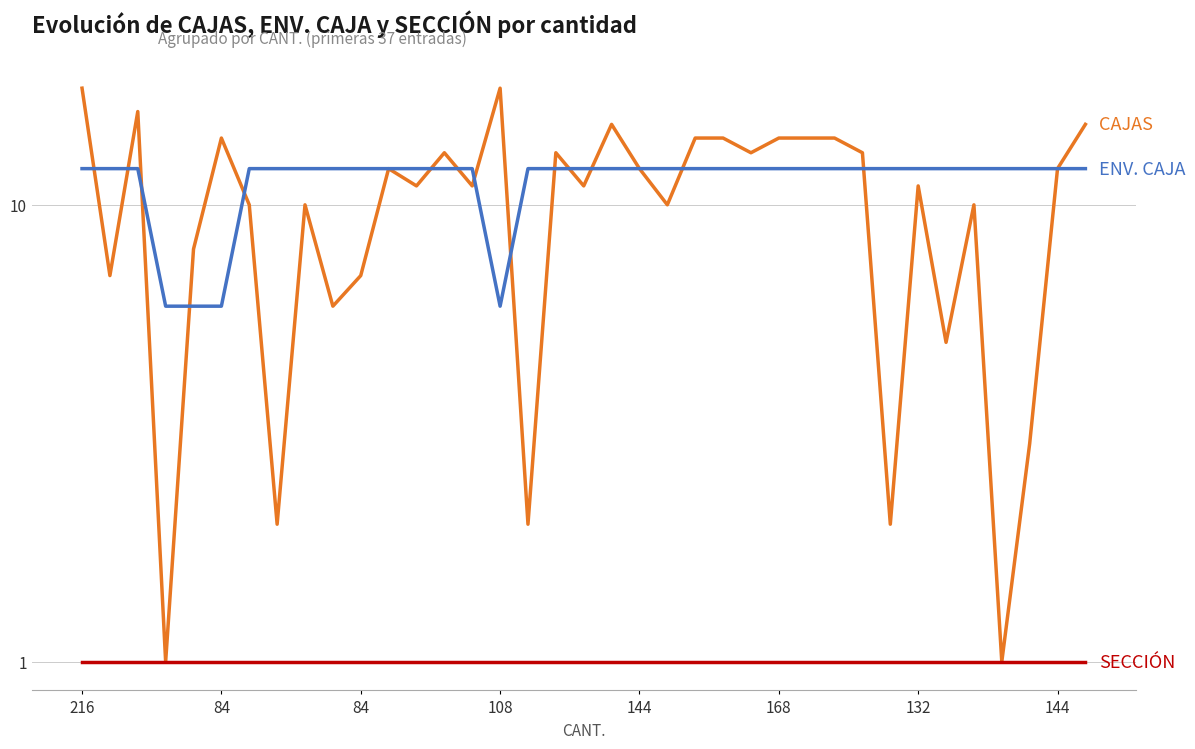

At how many categories does at least one series exceed 9?

35